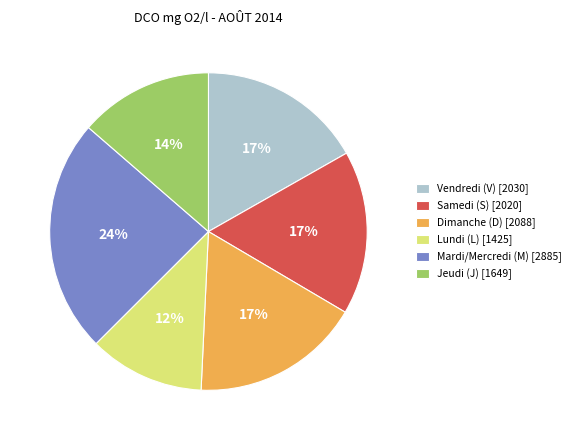

Approximately how many times larger is the value at Vendredi (V) [2030] compared to Jeudi (J) [1649]?

1.2